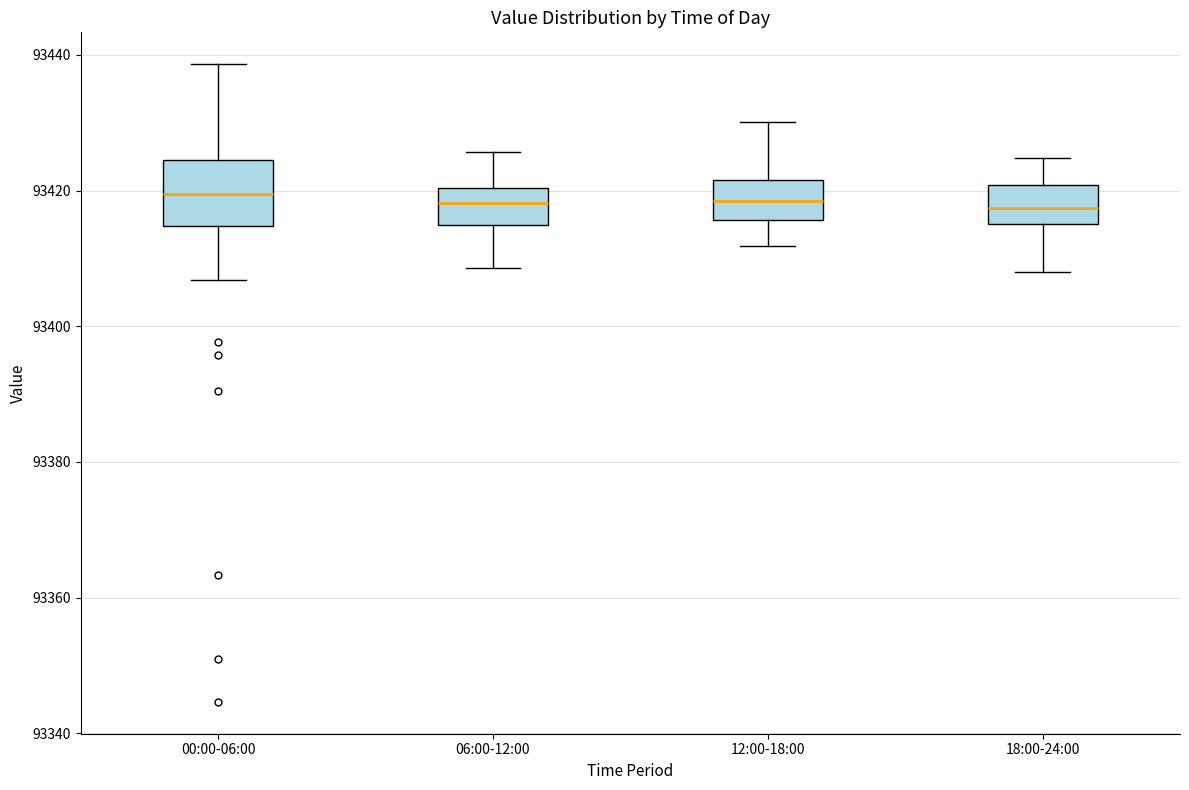

Reading left to right, read every box against the y-axis: the position of its median line, the range the box covers, and the ends of its whiskers. The values are not printed on the chart, so give them approximately, as read against the axis.

00:00-06:00: median 93420, box 93414 to 93424, whiskers 93406 to 93438
06:00-12:00: median 93418, box 93416 to 93420, whiskers 93408 to 93426
12:00-18:00: median 93418, box 93416 to 93422, whiskers 93412 to 93430
18:00-24:00: median 93418, box 93416 to 93420, whiskers 93408 to 93424